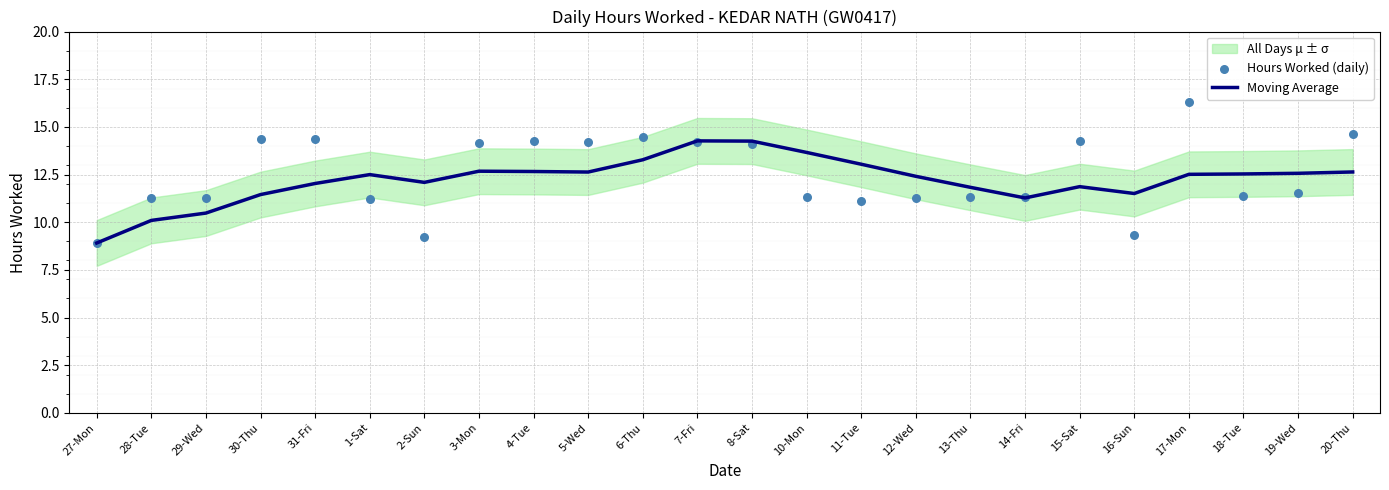

Which series has the largest Y range (max minus min)?

Hours Worked (daily)